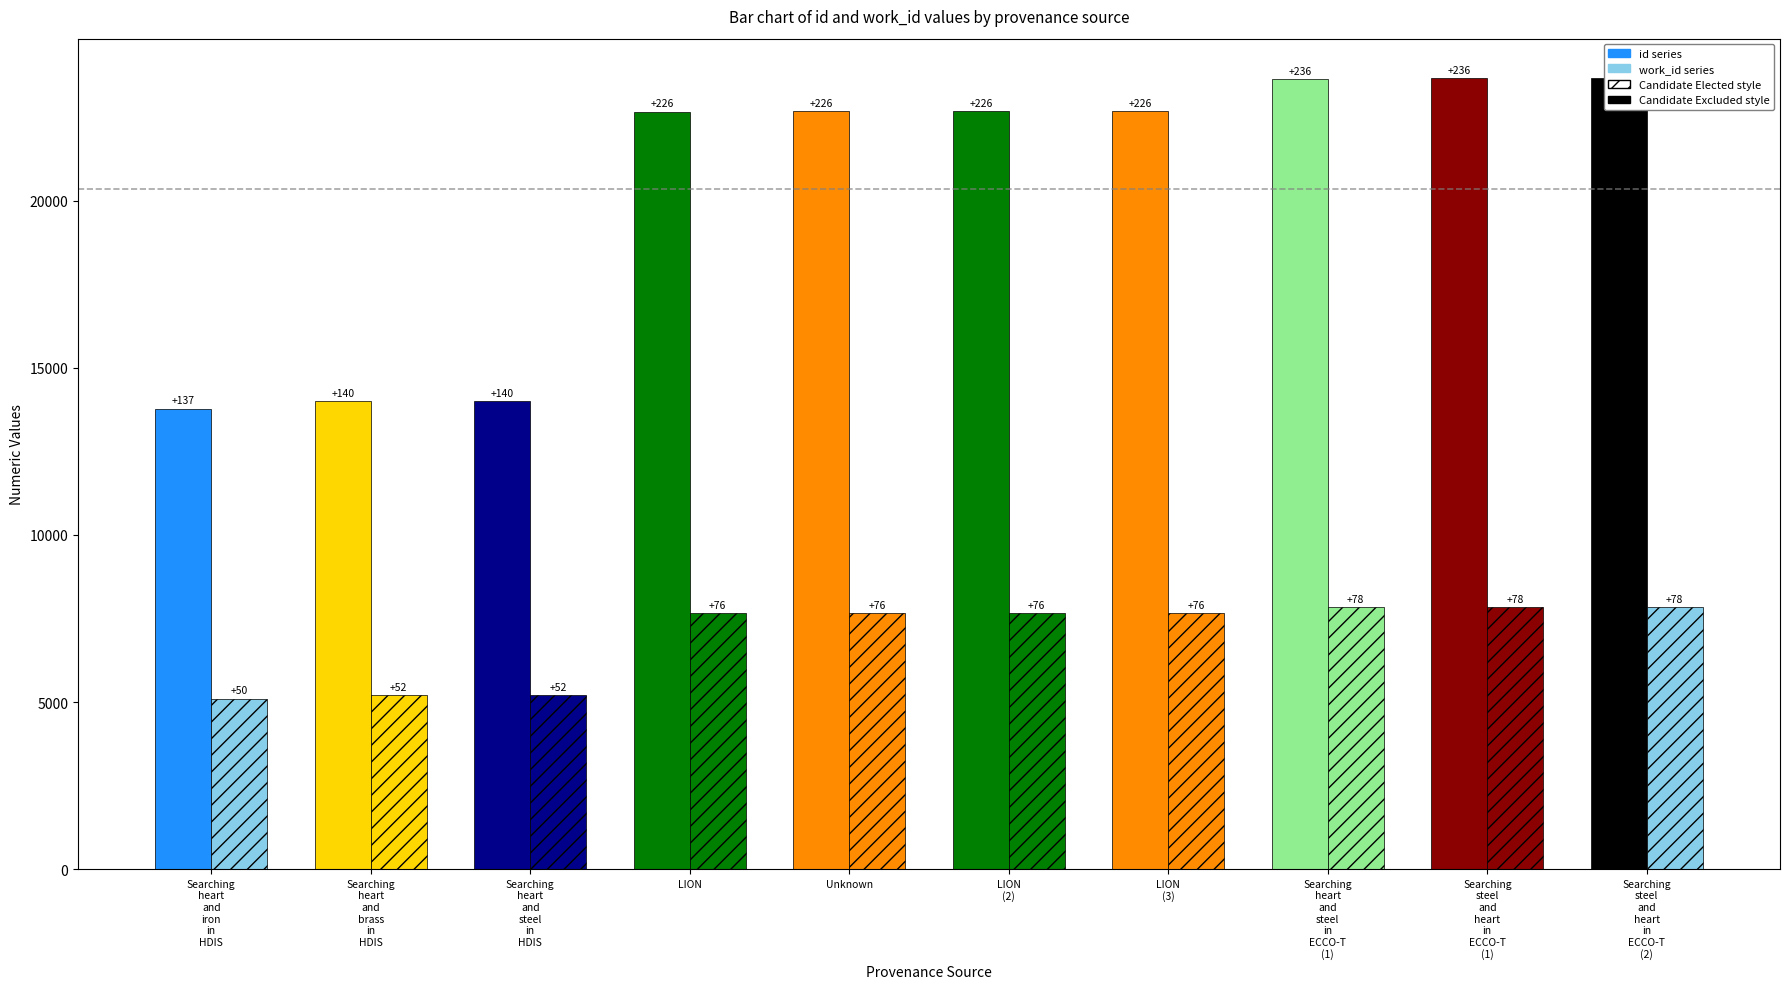

Rank the series at Searching
steel
and
heart
in
ECCO-T
(1) from highest to lowest value.

id, work_id